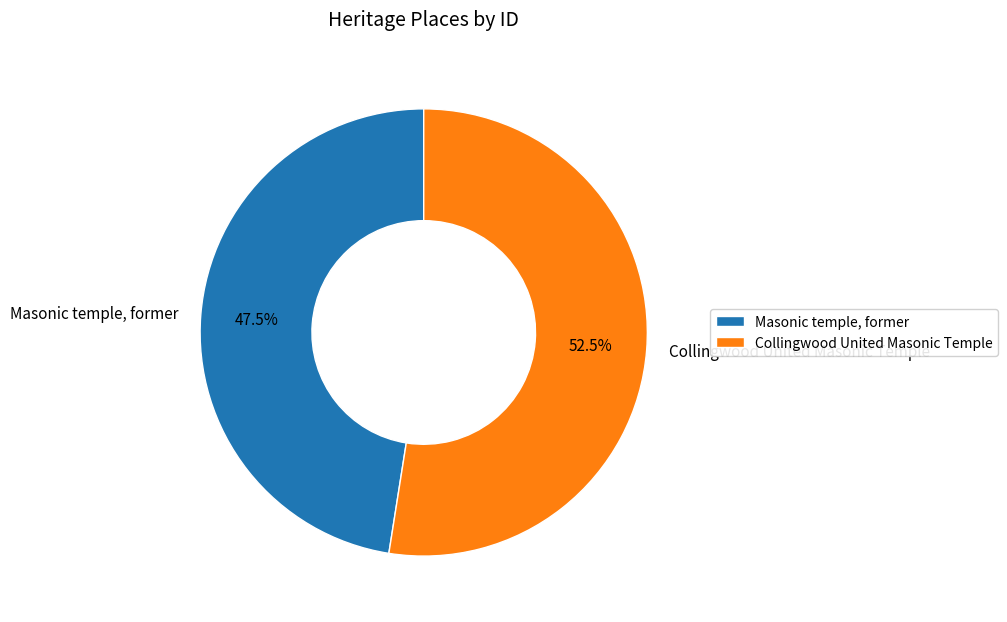

How many slices are in this pie chart?

2